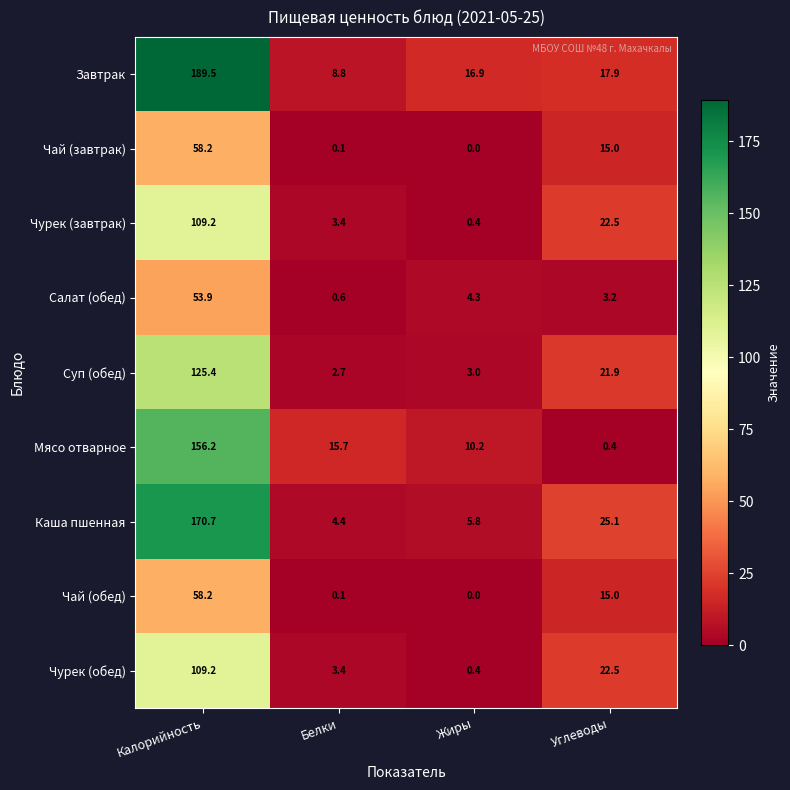

How many values in Чай (обед) are above zero?

3